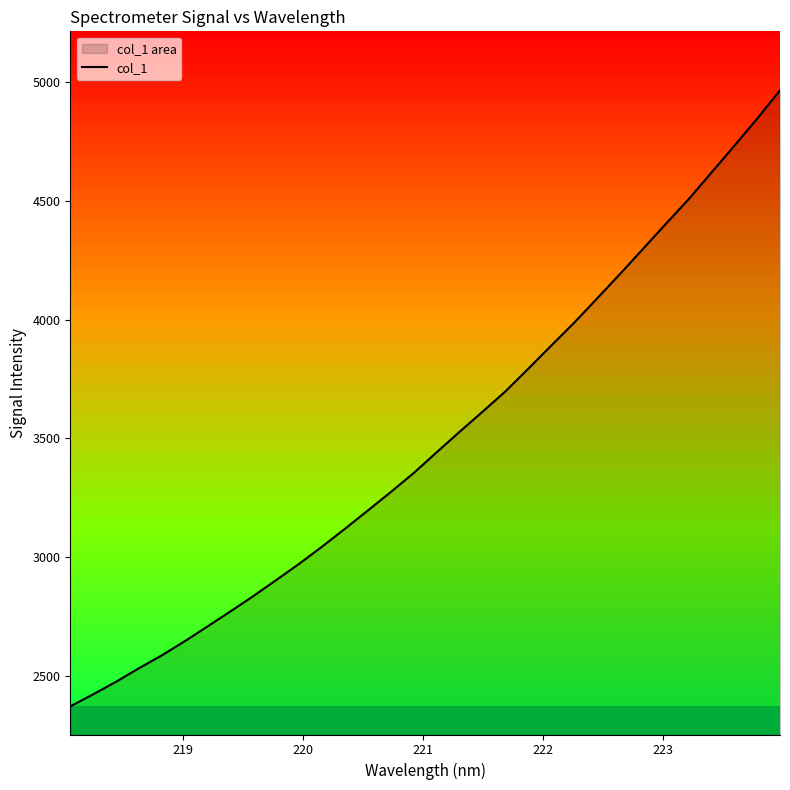

What is the smallest value displayed?

2372.5